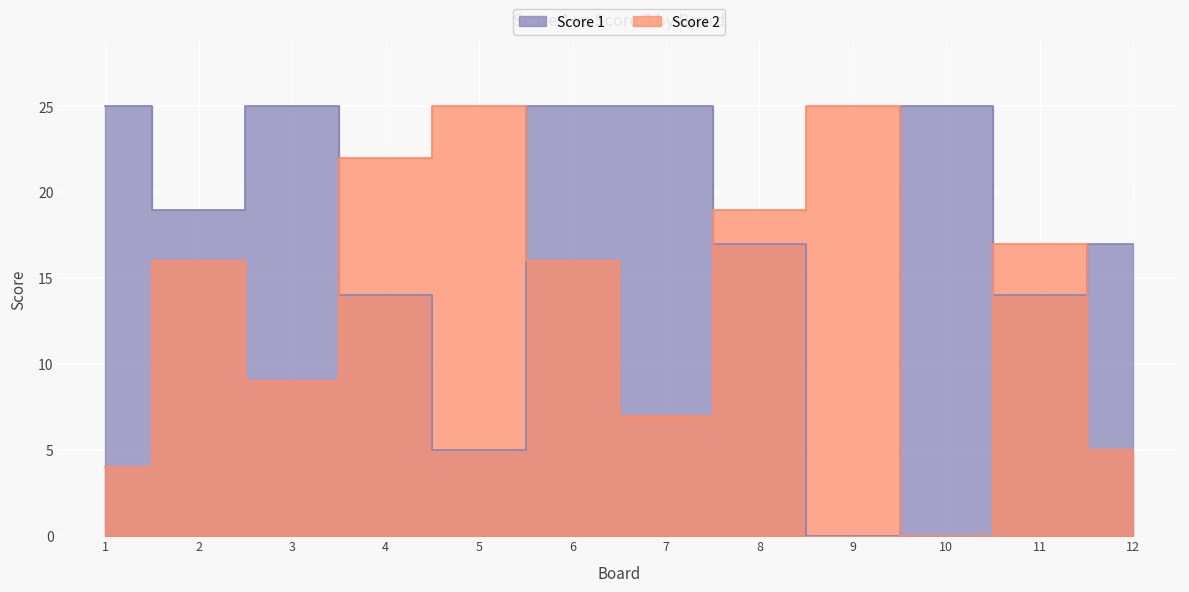

How many data points in Score 2 are above 16?

5